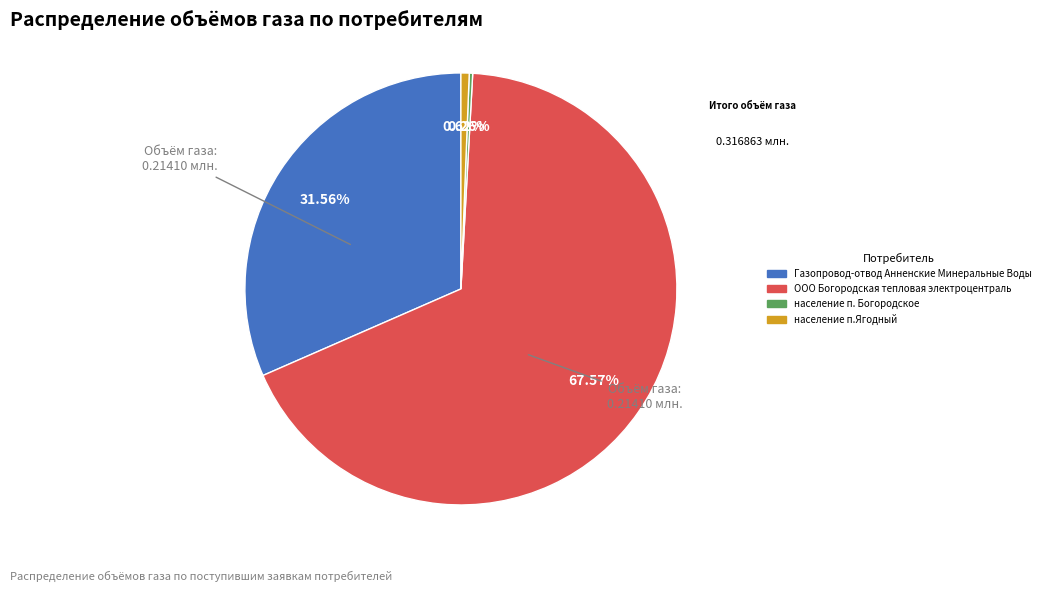

To the nearest percent, what is the average slice percentage?

25%